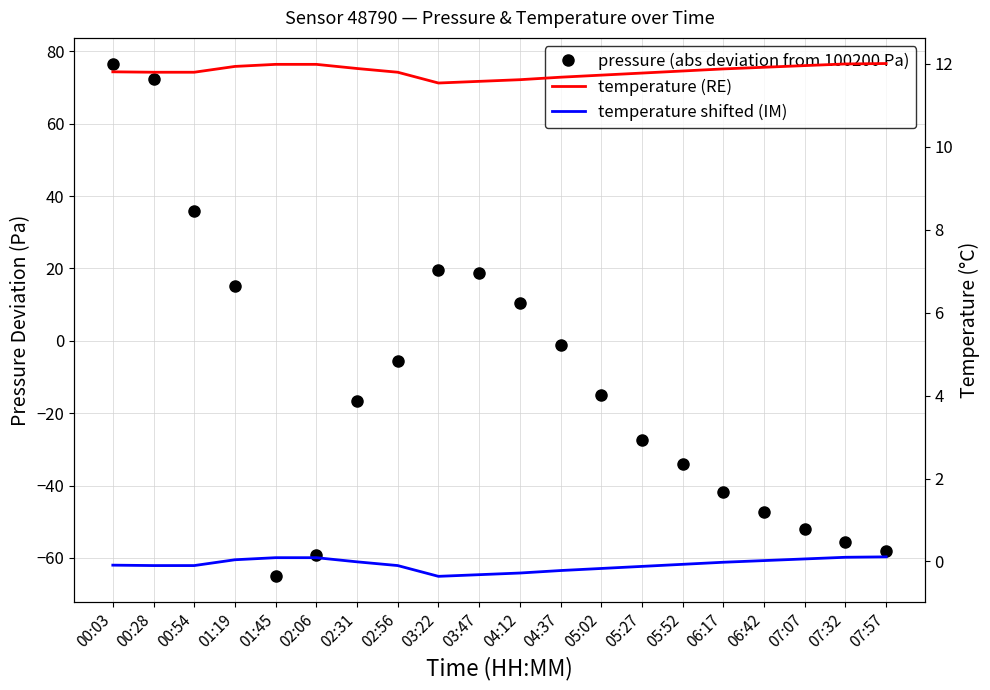

How many lines are shown in the chart?

3